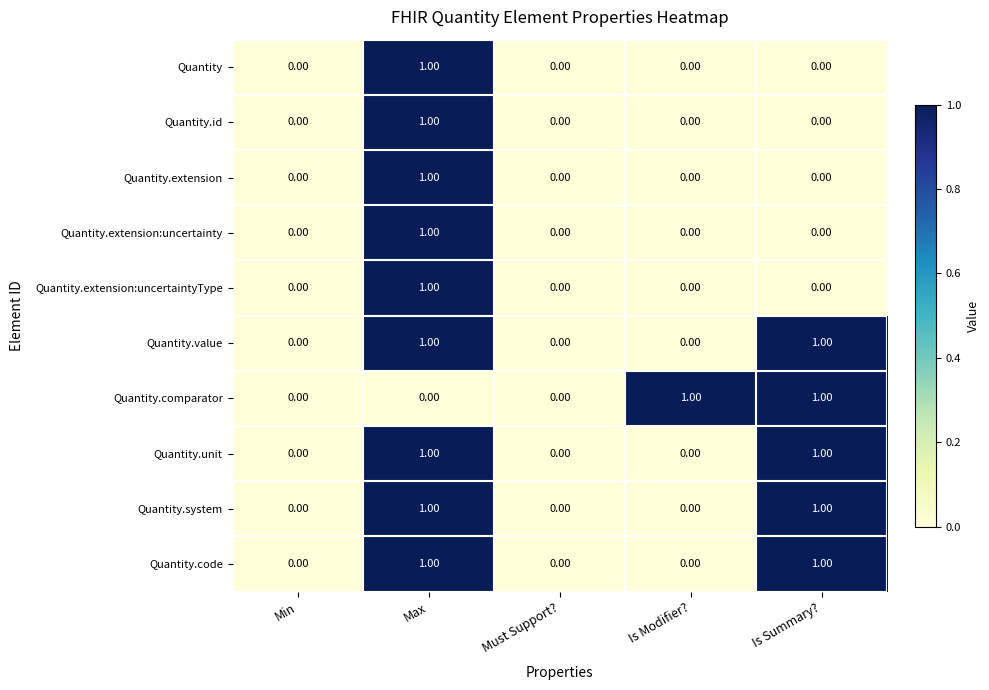

What is the total value across all series at Is Summary??

5